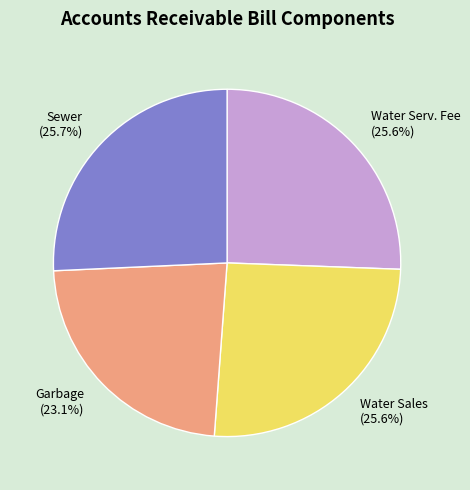

Which has a higher value, Sewer (25.7%) or Garbage (23.1%)?

Sewer (25.7%)